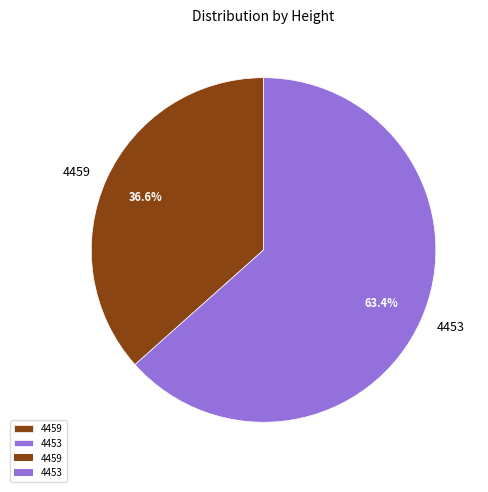

To the nearest percent, what portion does 4453 represent?

63%